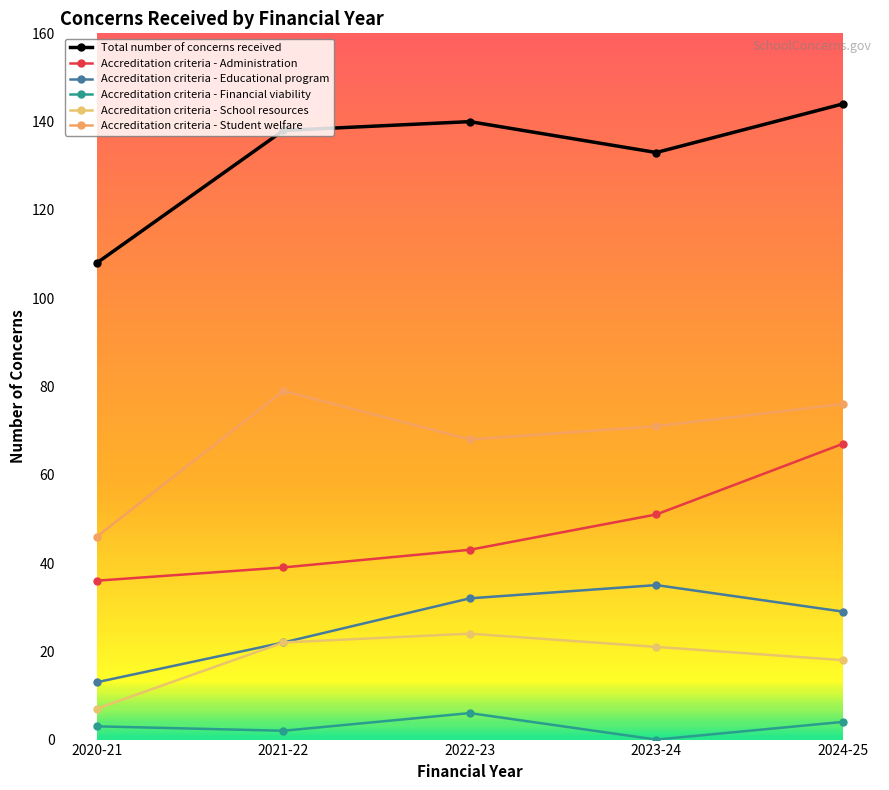

Which series has the widest spread of values?

Total number of concerns received